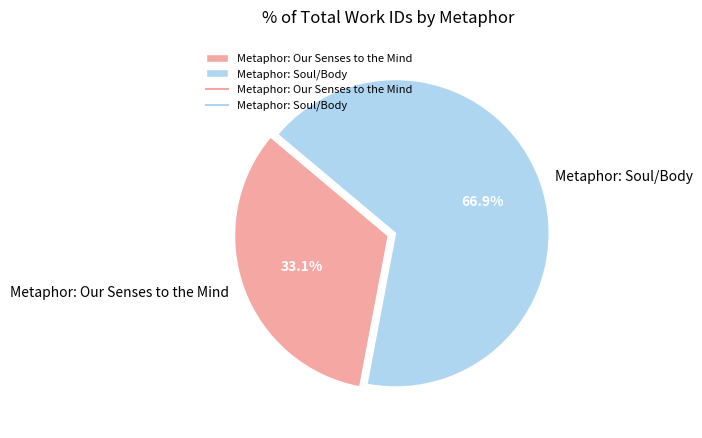

To the nearest percent, what portion does Metaphor: Our Senses to the Mind represent?

33%